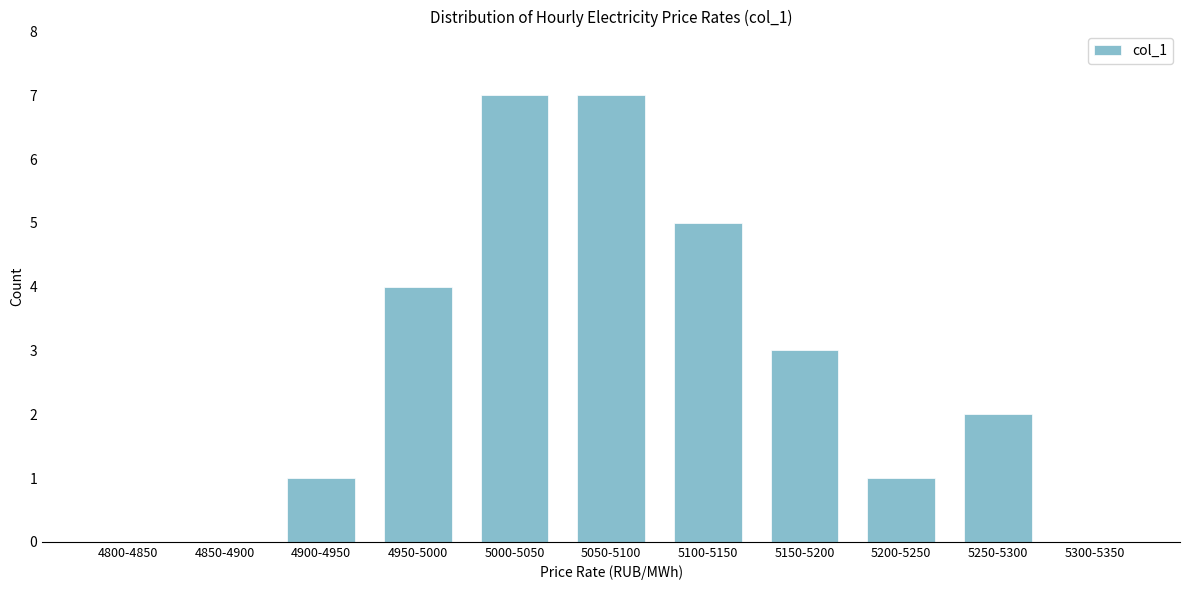

Reading right to left, transcribe all the data shown in this chart.

5300-5350=0	5250-5300=2	5200-5250=1	5150-5200=3	5100-5150=5	5050-5100=7	5000-5050=7	4950-5000=4	4900-4950=1	4850-4900=0	4800-4850=0